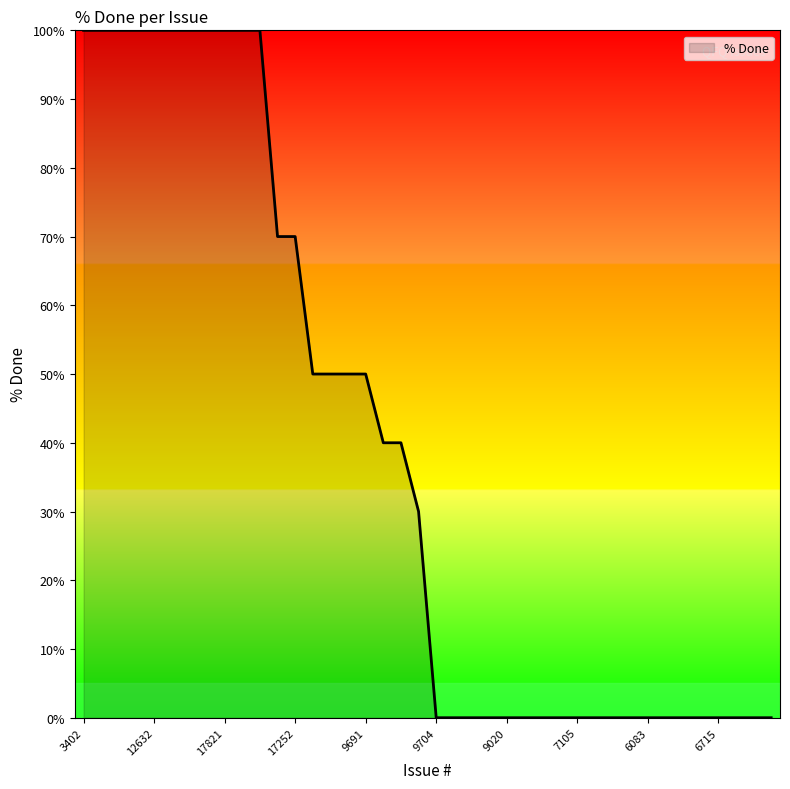

How many lines are shown in the chart?

1